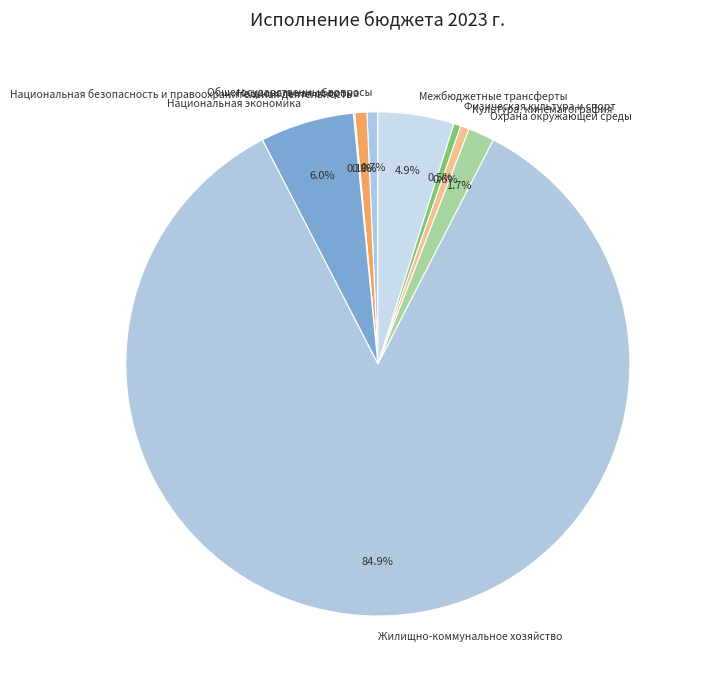

Is there a majority slice in this chart?

Yes